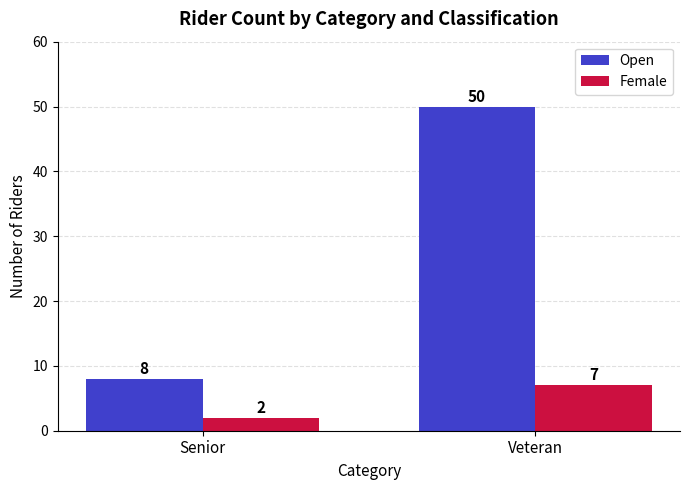

At which category is the sum across all series the highest?

Veteran